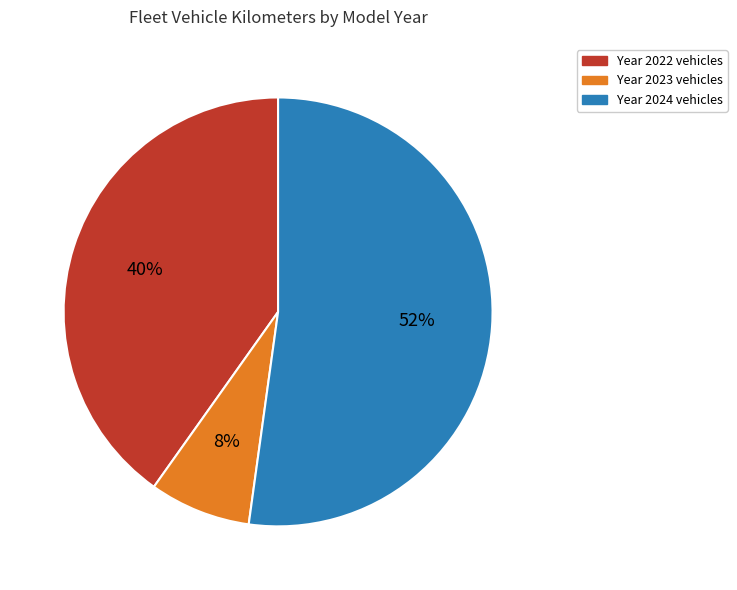

How many slices are in this pie chart?

3